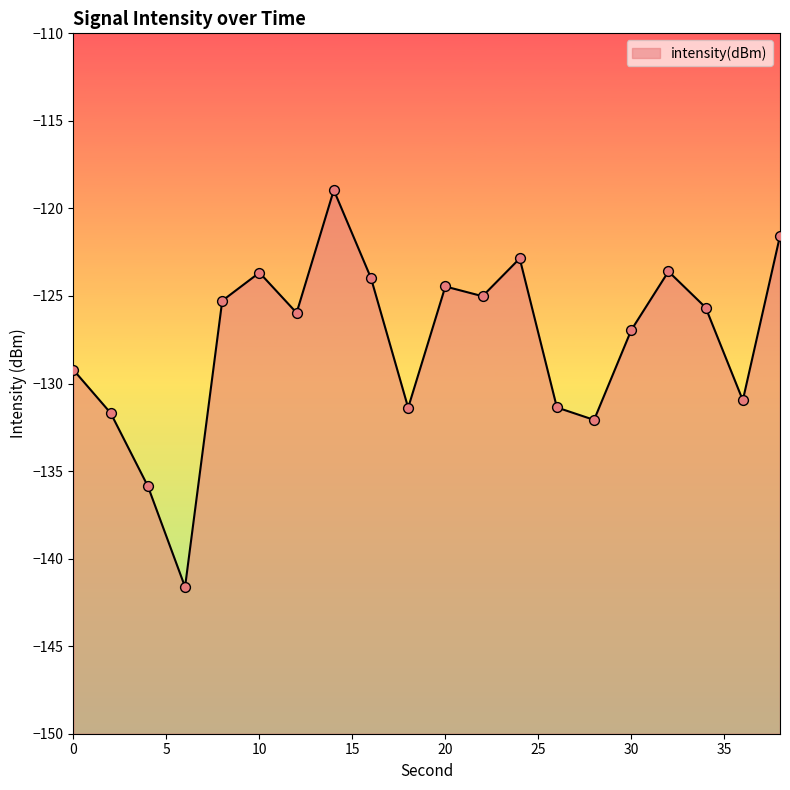

Between 30 and 34, which is larger?

34